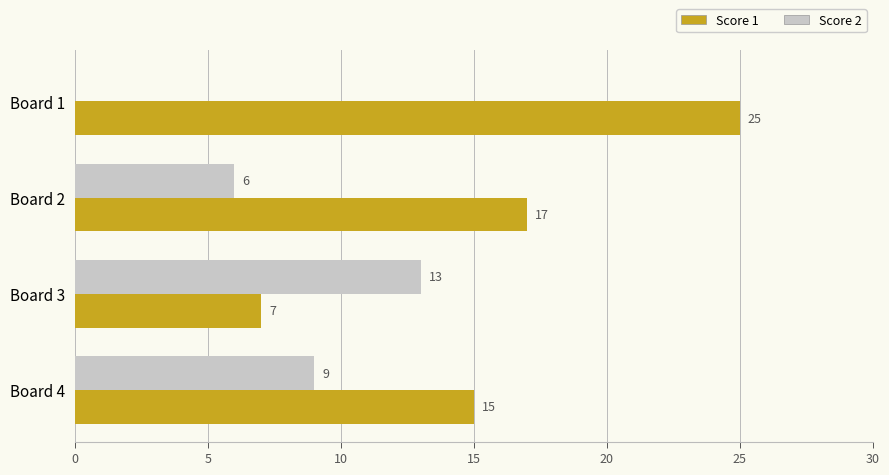

Is it true that Score 2 equals 3 at Board 2?

False